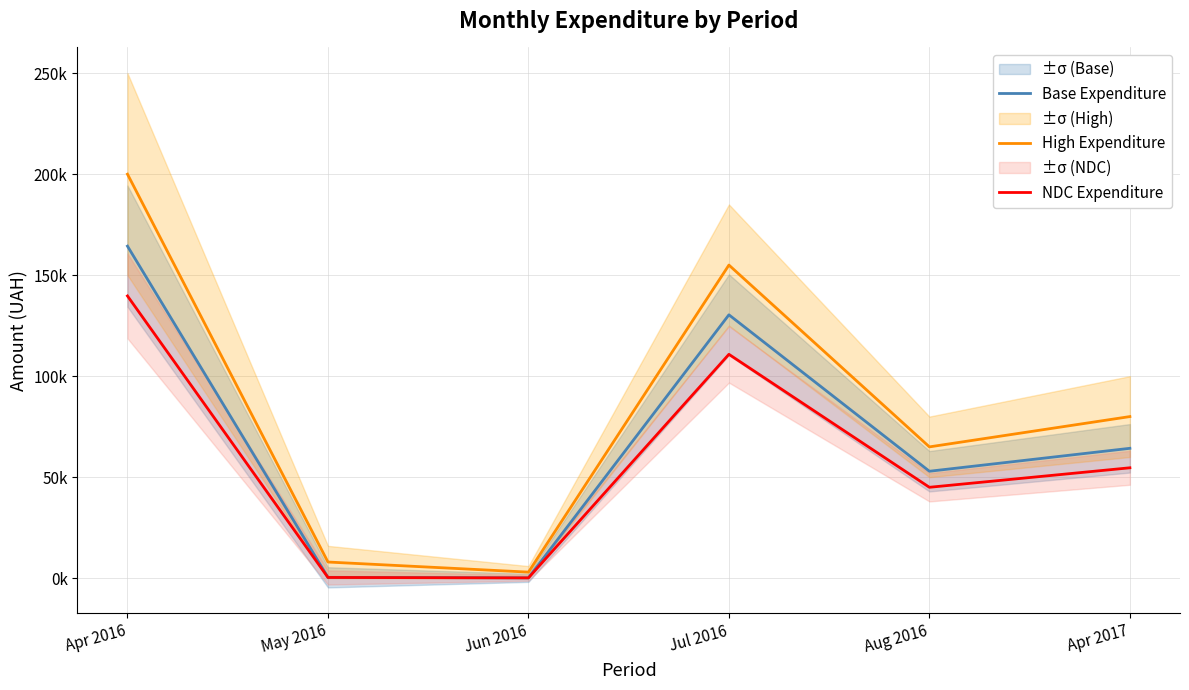

At which category is the sum across all series the highest?

Apr 2016